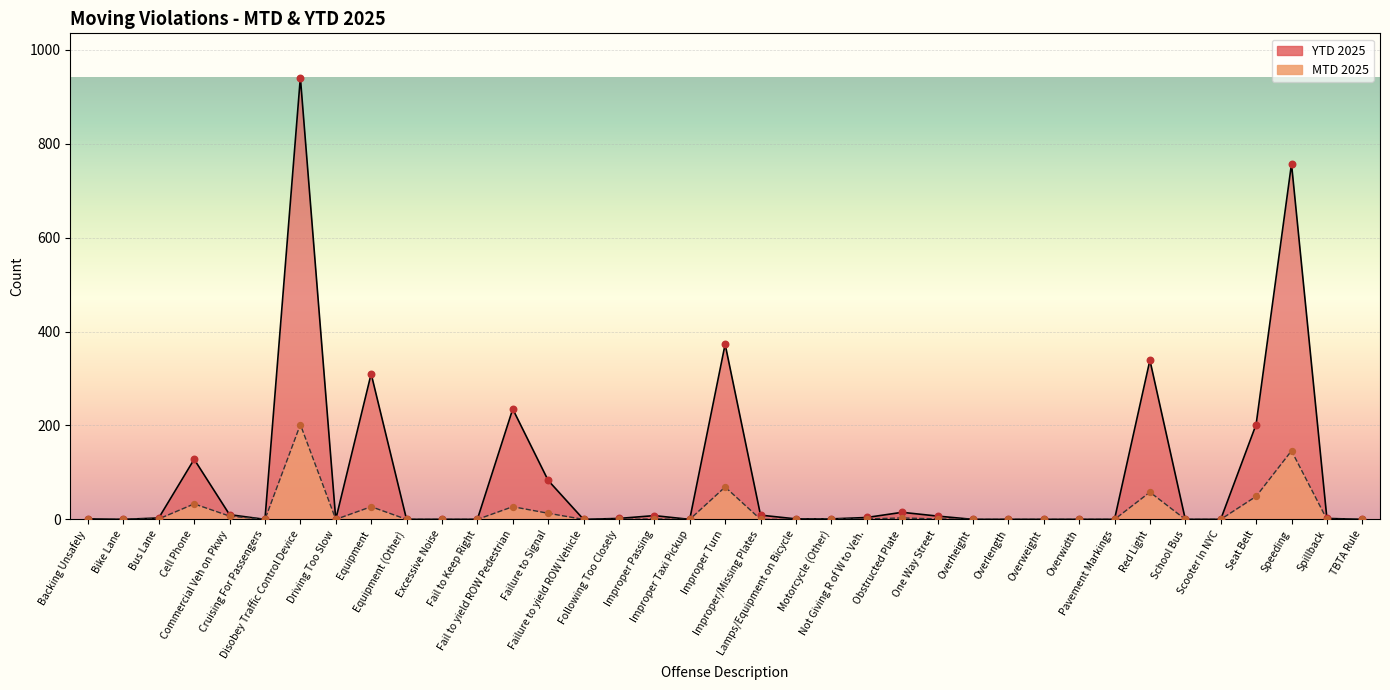

Which series has the largest Y range (max minus min)?

YTD 2025